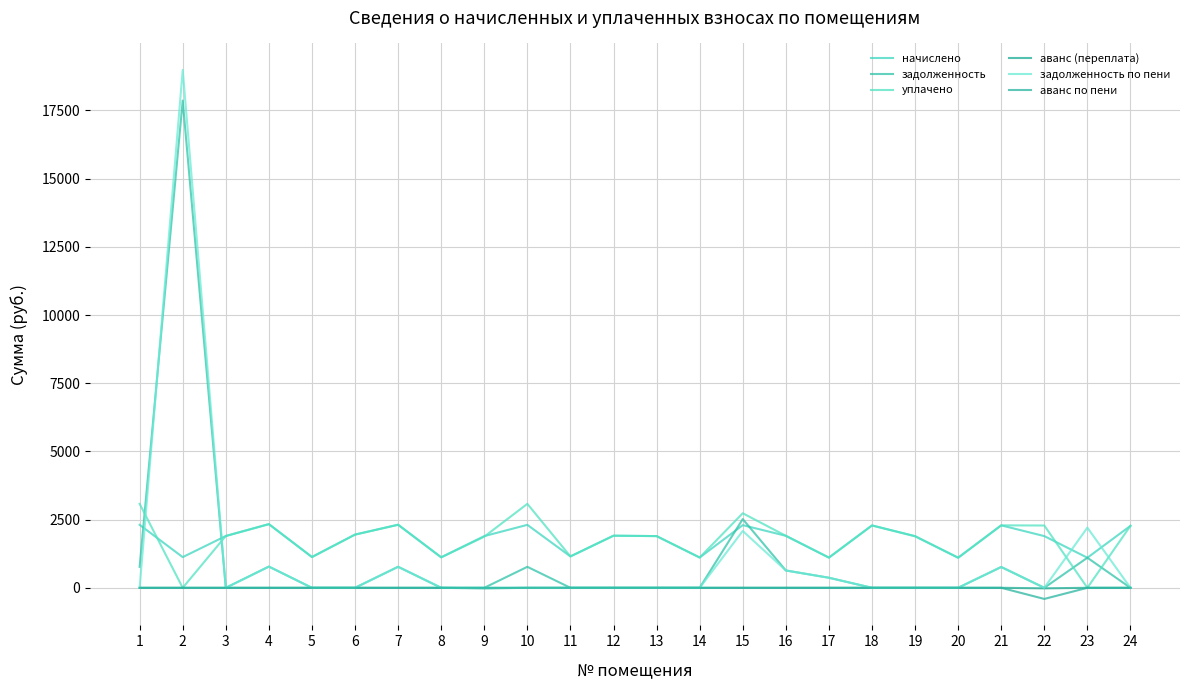

Is it true that аванс по пени equals 147.4 at 10?

False